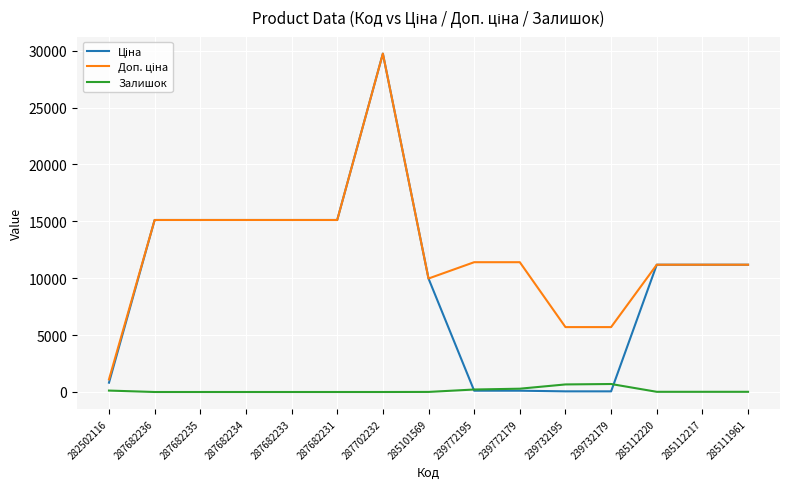

What is the difference between the highest and lowest values at 287682231?

15120.0